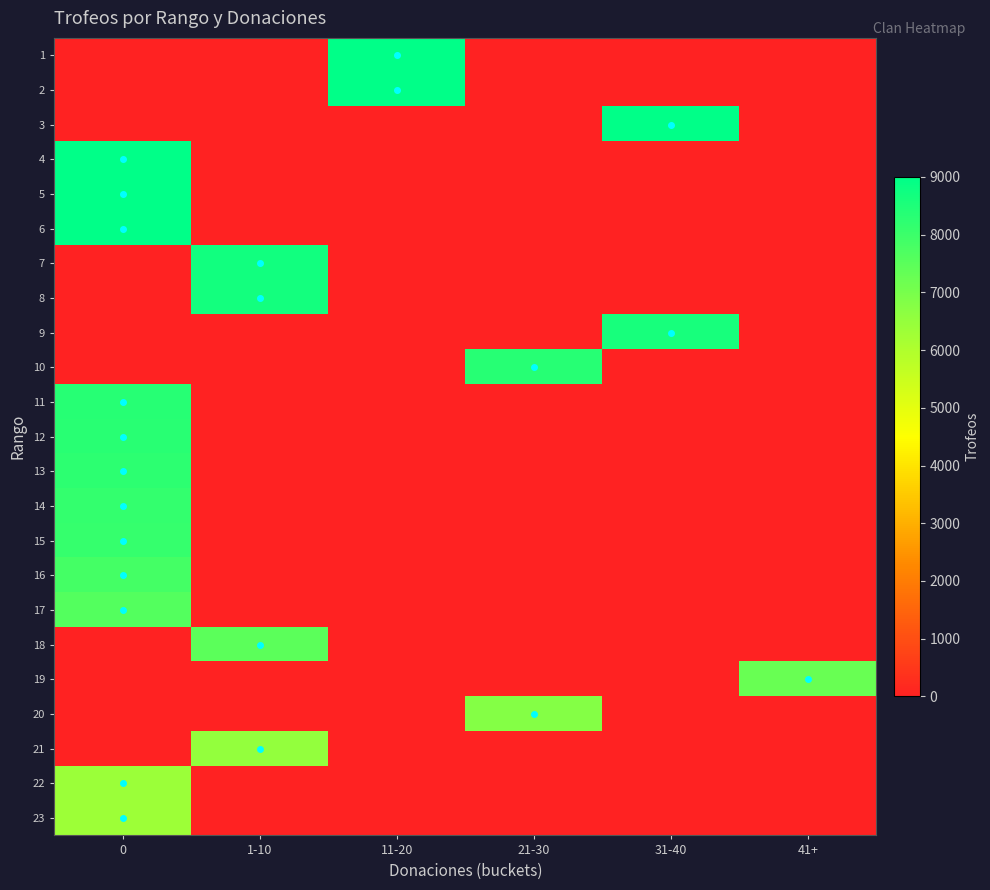

At 0, list the series in order from largest to smallest.

4, 5, 6, 11, 12, 13, 14, 15, 16, 17, 22, 23, 1, 2, 3, 7, 8, 9, 10, 18, 19, 20, 21